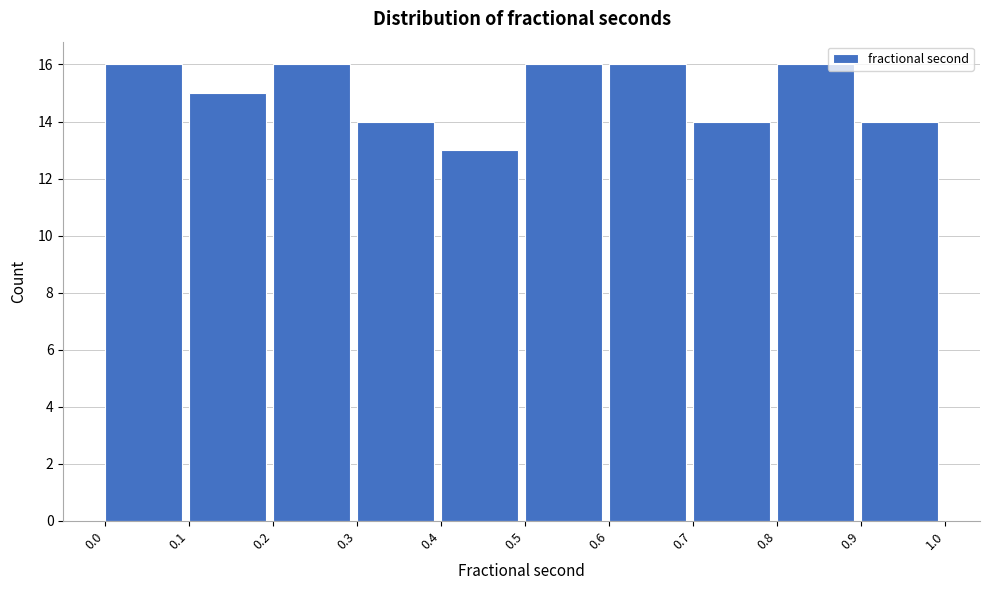

Reading left to right, transcribe this chart: for each bar, give the range it covers on the x-axis and its height. The values are not printed on the chart, so give them approximately, as read against the axis.

0.0 to 0.1: 16
0.1 to 0.2: 15
0.2 to 0.3: 16
0.3 to 0.4: 14
0.4 to 0.5: 13
0.5 to 0.6: 16
0.6 to 0.7: 16
0.7 to 0.8: 14
0.8 to 0.9: 16
0.9 to 1.0: 14